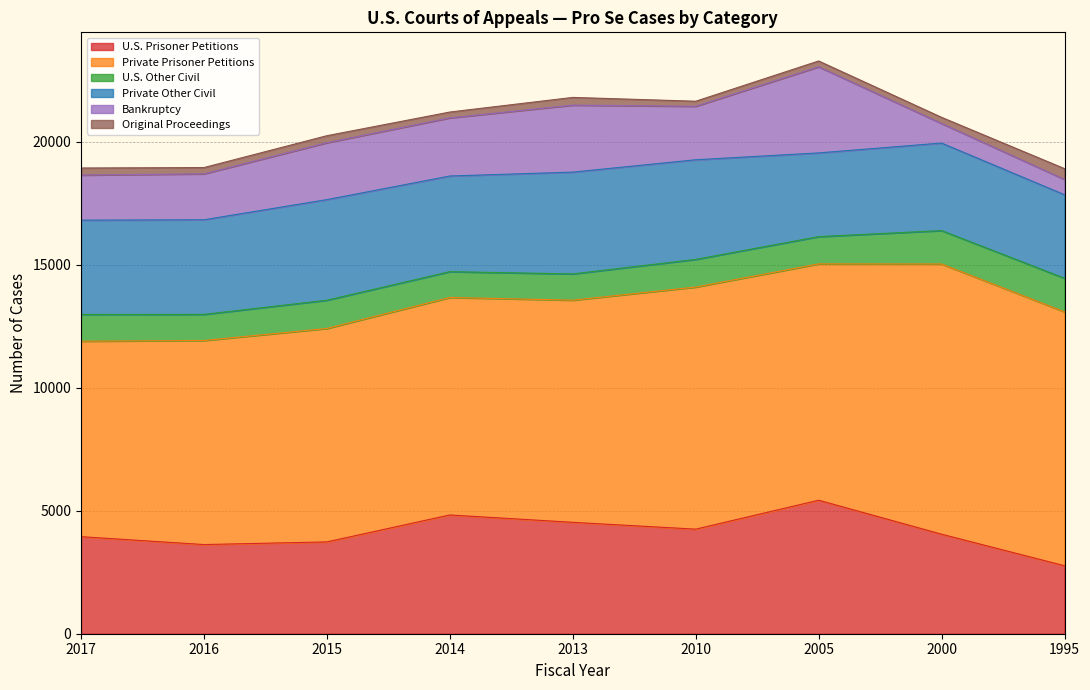

Reading right to left, transcribe all the data shown in this chart.

U.S. Prisoner Petitions: 1995=2763	2000=4045	2005=5426	2010=4250	2013=4528	2014=4827	2015=3732	2016=3624	2017=3944
Private Prisoner Petitions: 1995=10320	2000=10982	2005=9604	2010=9839	2013=9028	2014=8839	2015=8674	2016=8293	2017=7945
U.S. Other Civil: 1995=1364	2000=1358	2005=1108	2010=1124	2013=1067	2014=1049	2015=1148	2016=1061	2017=1088
Private Other Civil: 1995=3395	2000=3557	2005=3403	2010=4050	2013=4138	2014=3888	2015=4089	2016=3846	2017=3832
Bankruptcy: 1995=622	2000=797	2005=3501	2010=2173	2013=2723	2014=2363	2015=2313	2016=1866	2017=1832
Original Proceedings: 1995=438	2000=248	2005=236	2010=206	2013=313	2014=237	2015=285	2016=256	2017=287